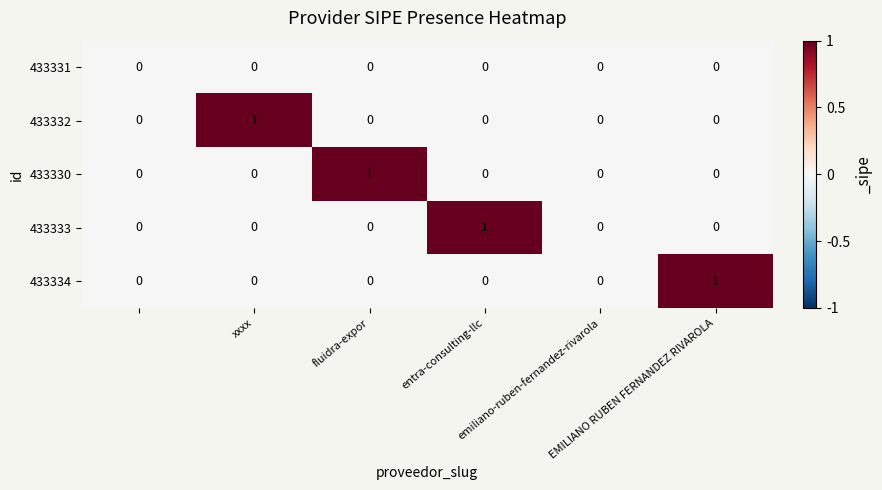

How many data points does each series have?

6